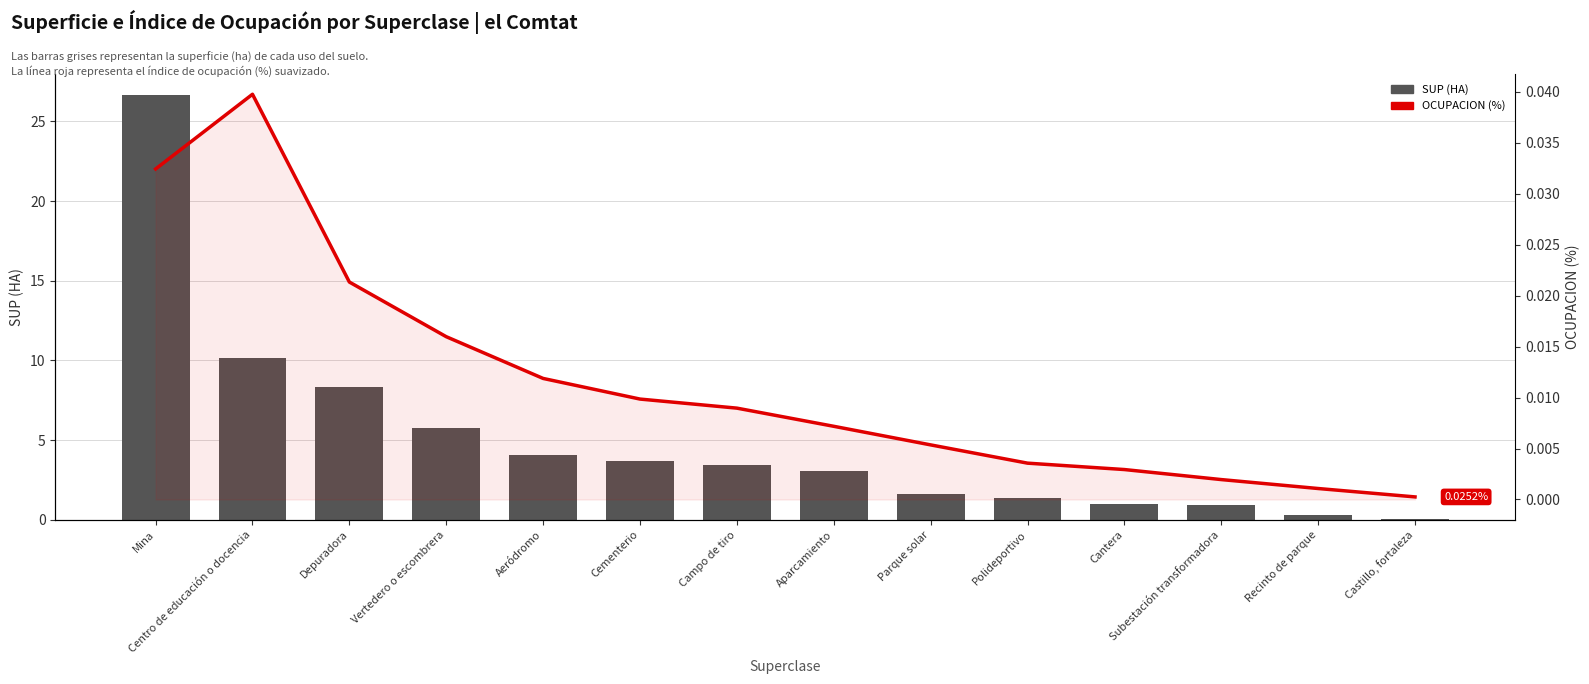

What are all the series names shown in the legend?

SUP (HA), OCUPACION (%)